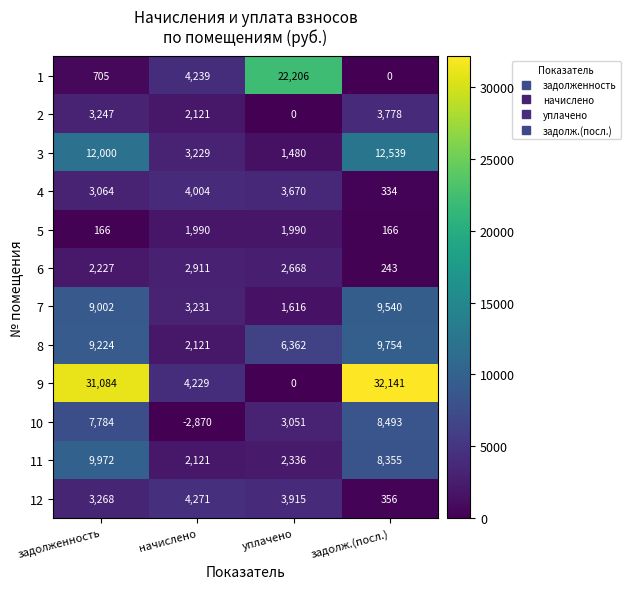

What is the difference between the maximum and minimum values in the 10 series?

11363